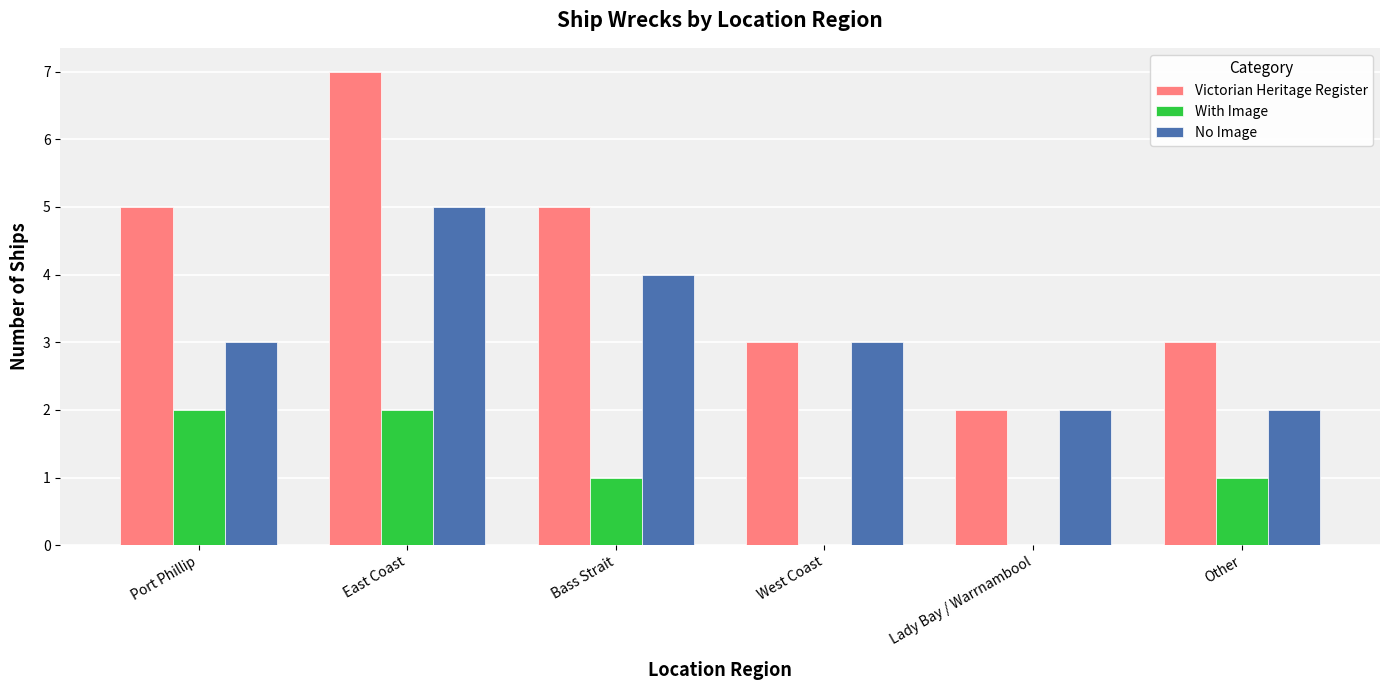

What value does the No Image series have at East Coast?

5